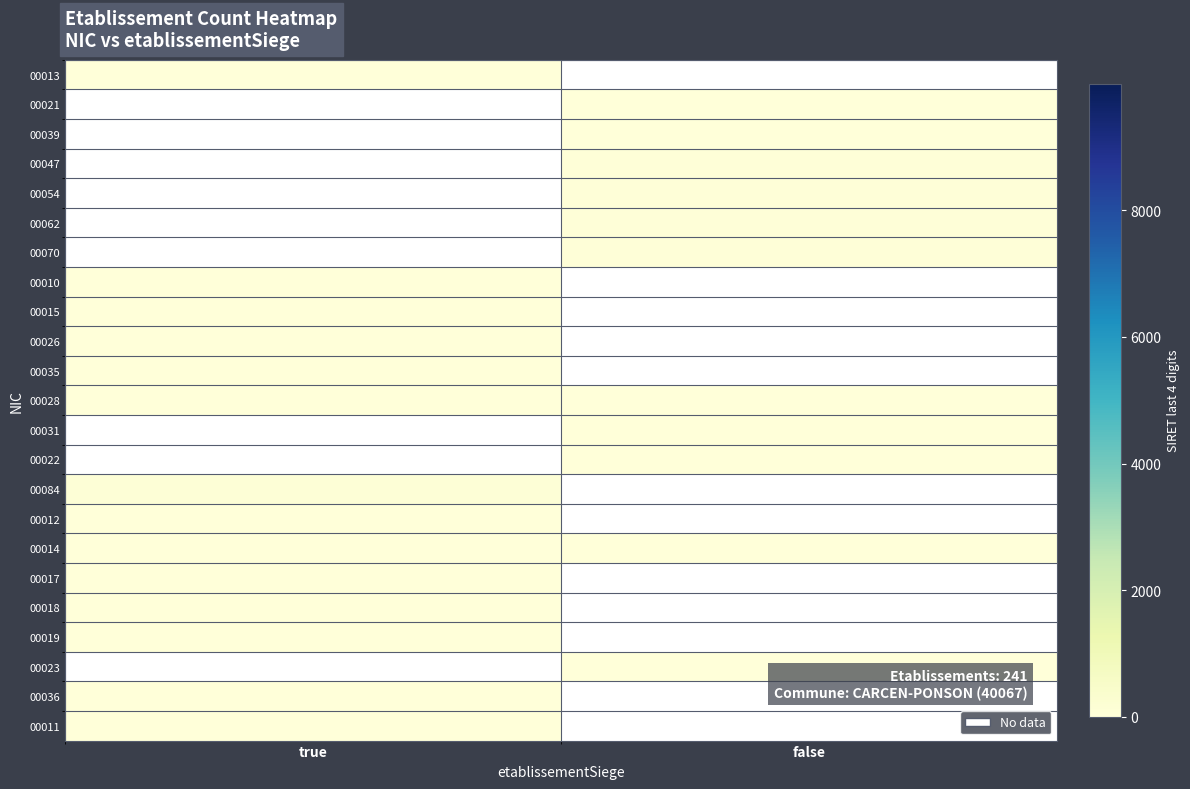

True or false: 00028 has a value of 28.0 at true.

True